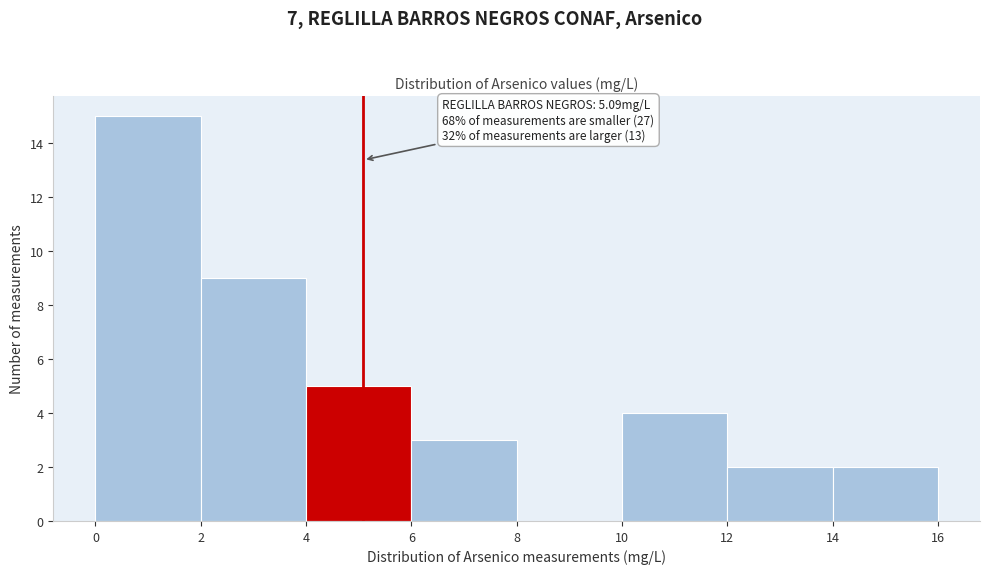

Which range on the x-axis has the tallest bar?

0 to 2